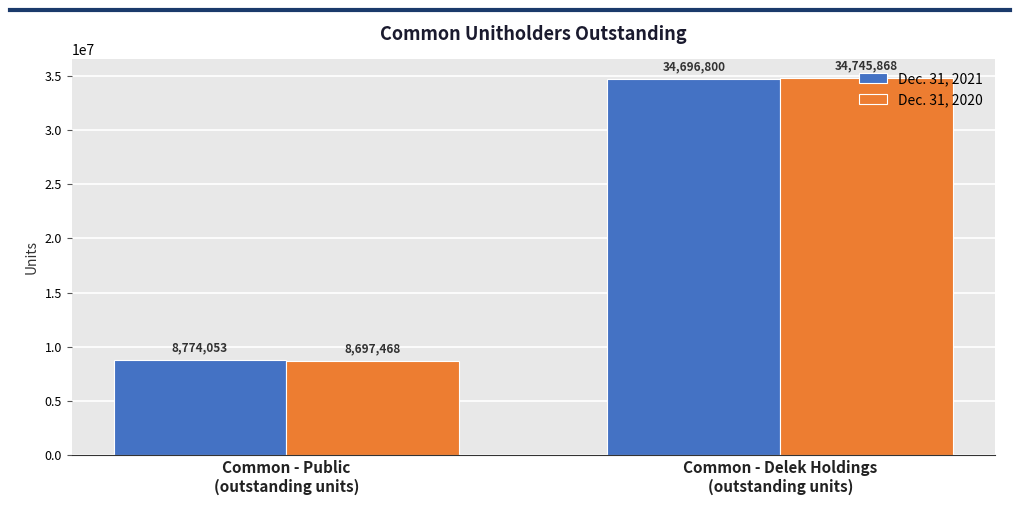

True or false: Dec. 31, 2021 has a value of 34696800 at Common - Delek Holdings
(outstanding units).

True